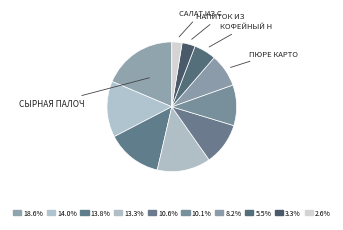

How many slices are in this pie chart?

10